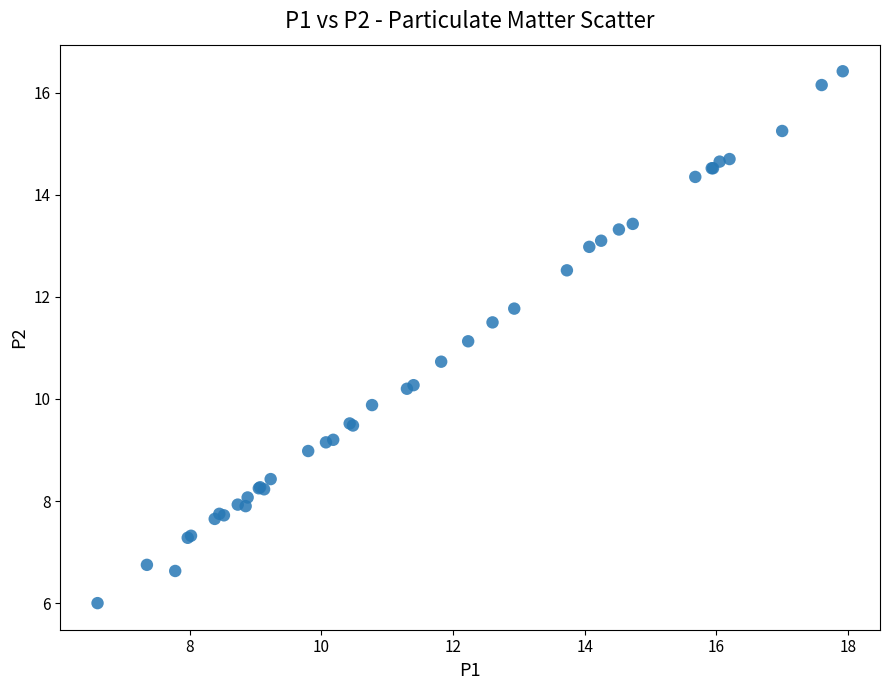

What Y value in the scatter plot is closest to 11?

11.1